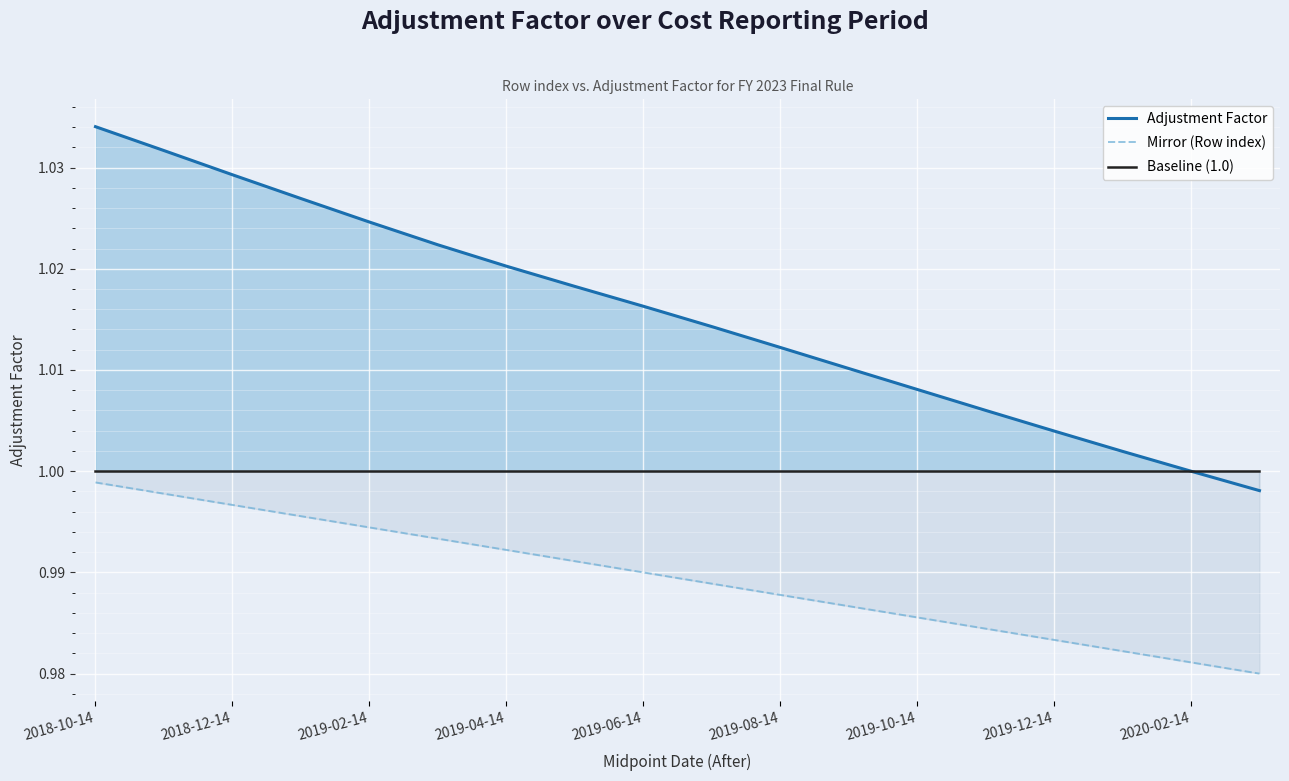

At which label does Adjustment Factor reach its peak?

2018-10-14